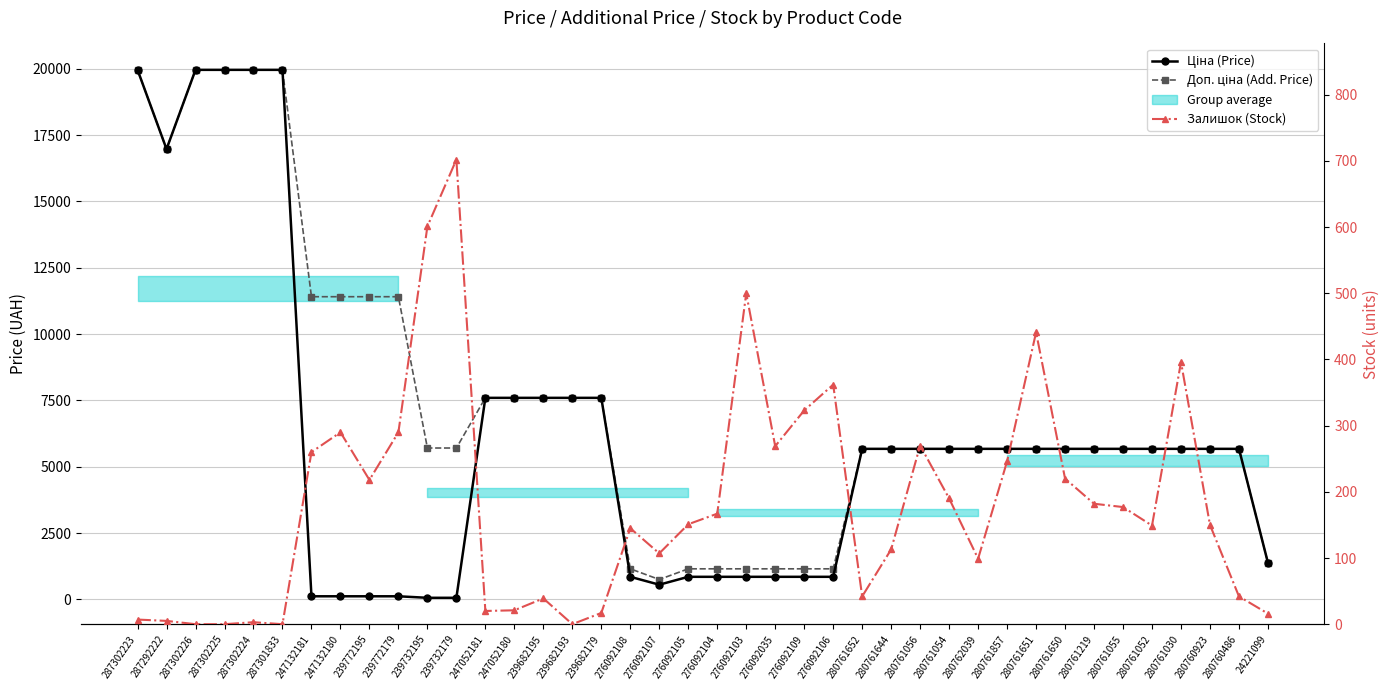

True or false: Доп. ціна (Add. Price) has more than 2 interior local peaks.

False